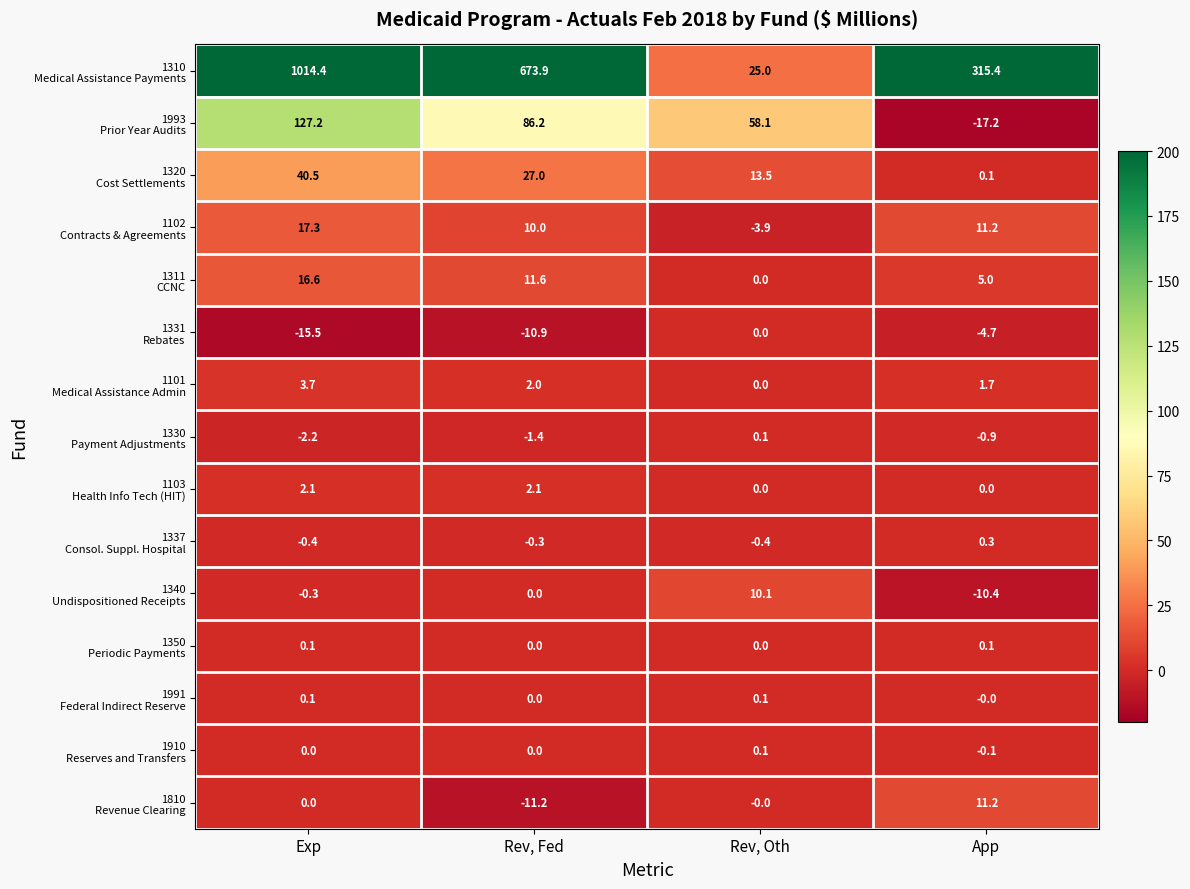

What is the total value across all series at App?

311.7